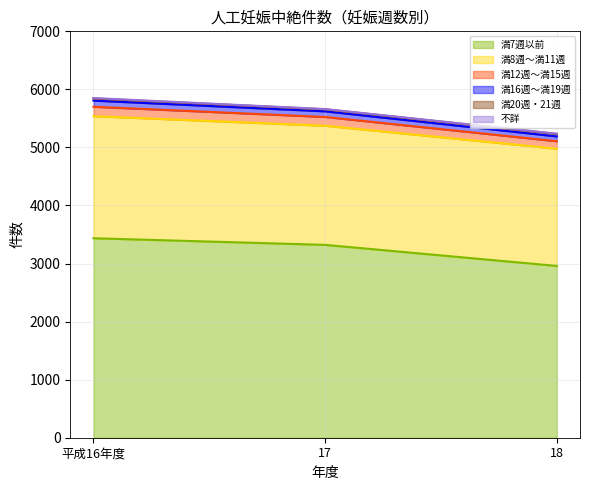

Read the 満16週～満19週 value at 17.

5657